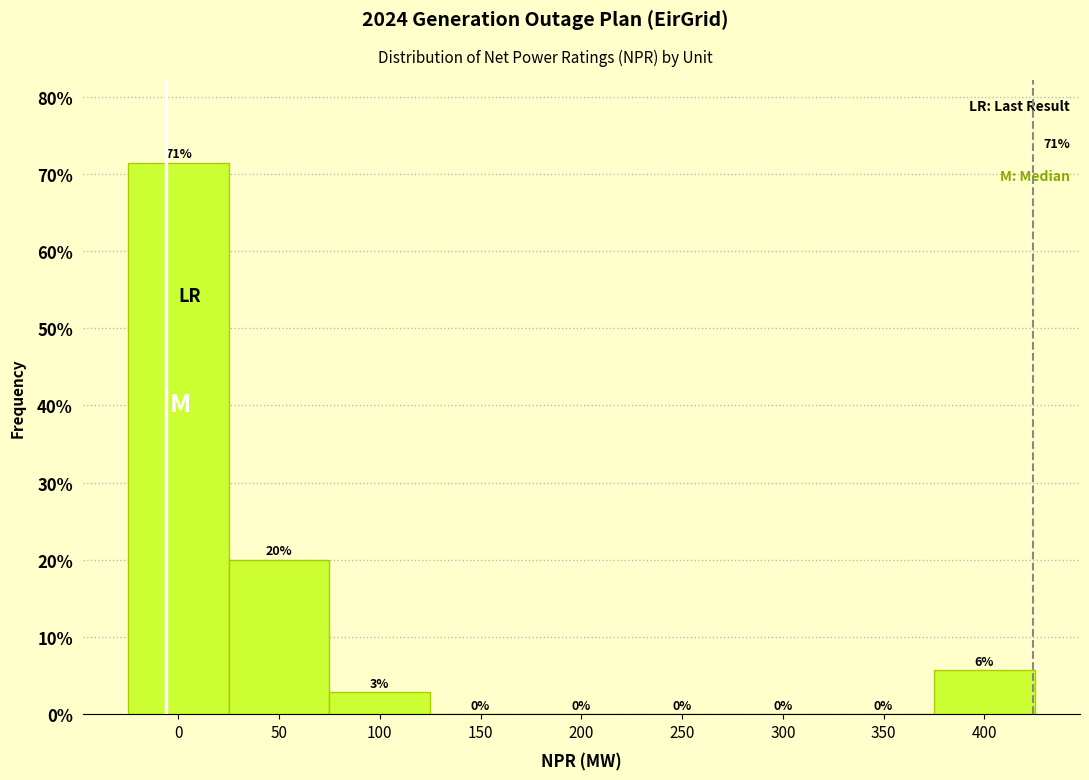

What is the maximum value shown in the chart?

71.4